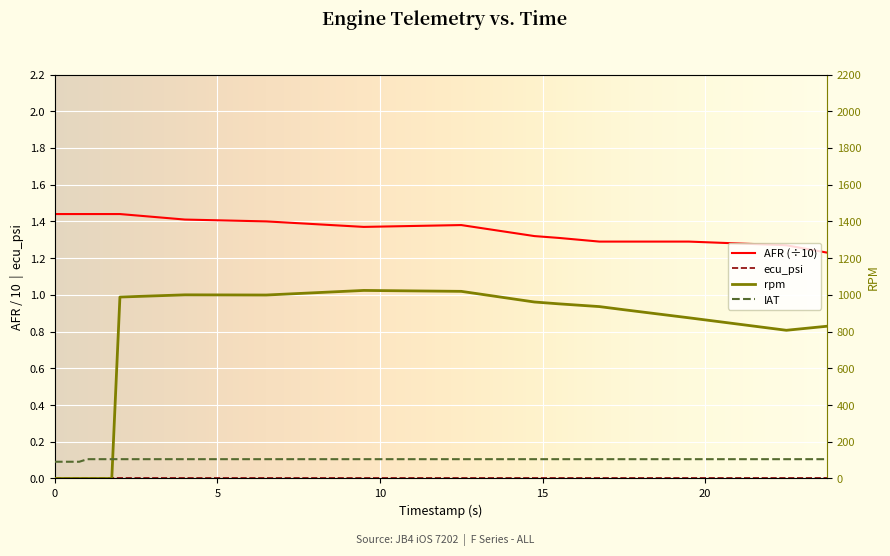

True or false: afr has more than 2 interior local peaks.

False